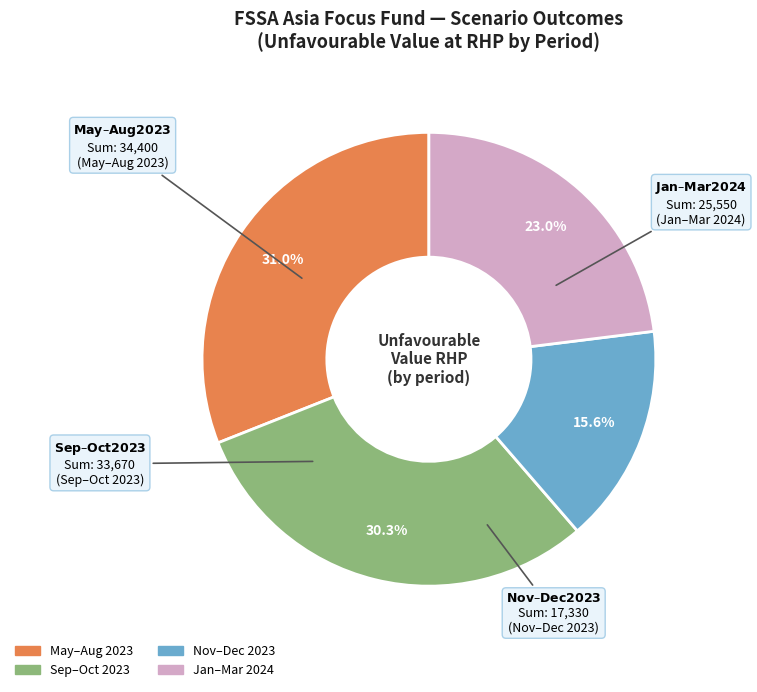

To the nearest percent, what is the difference between the largest and smallest slice percentages?

15%